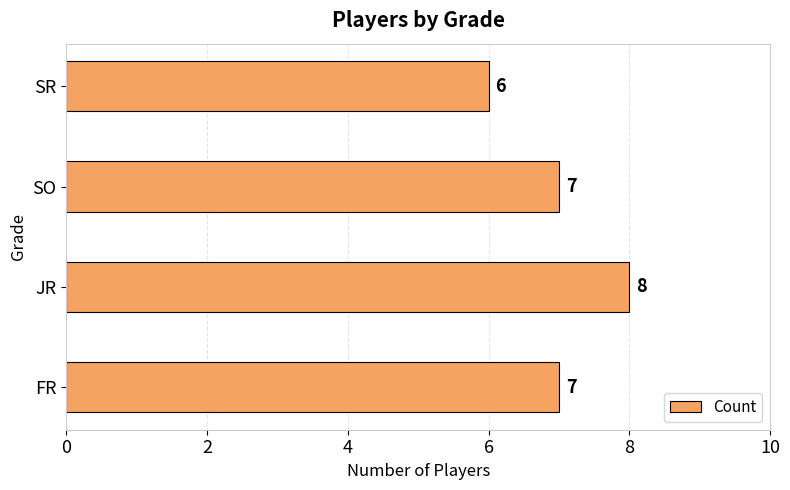

True or false: the data shows 9 at SR.

False